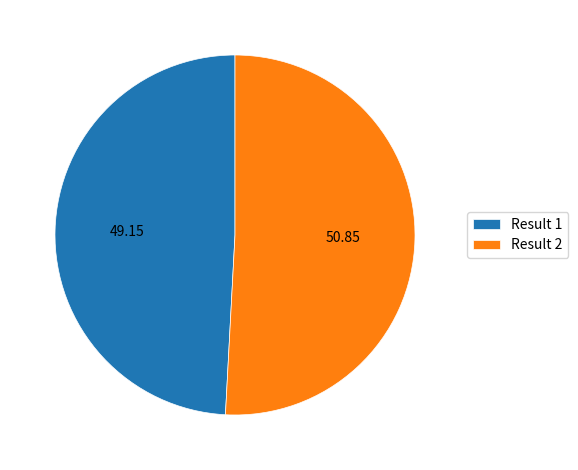

Is the sum of Result 1 and Result 2 greater than half?

Yes